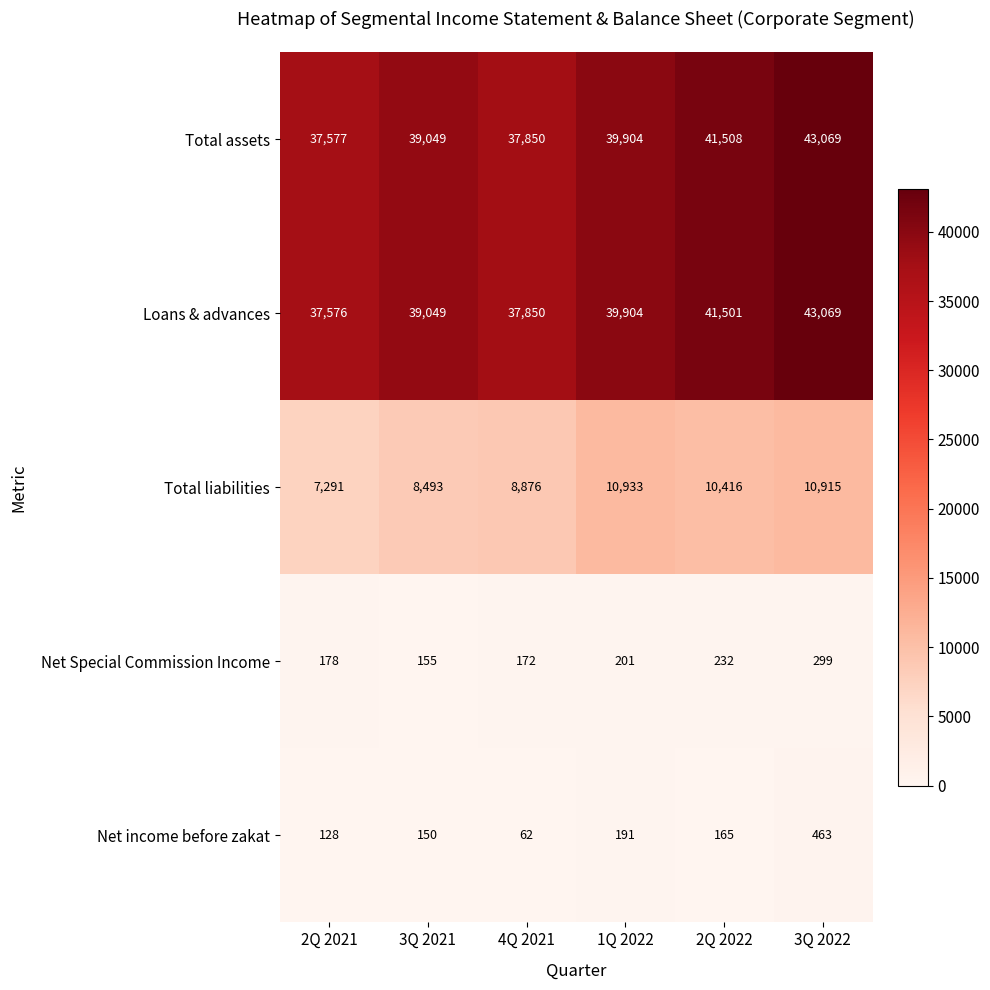

Which category has the lowest value across all series?

4Q 2021